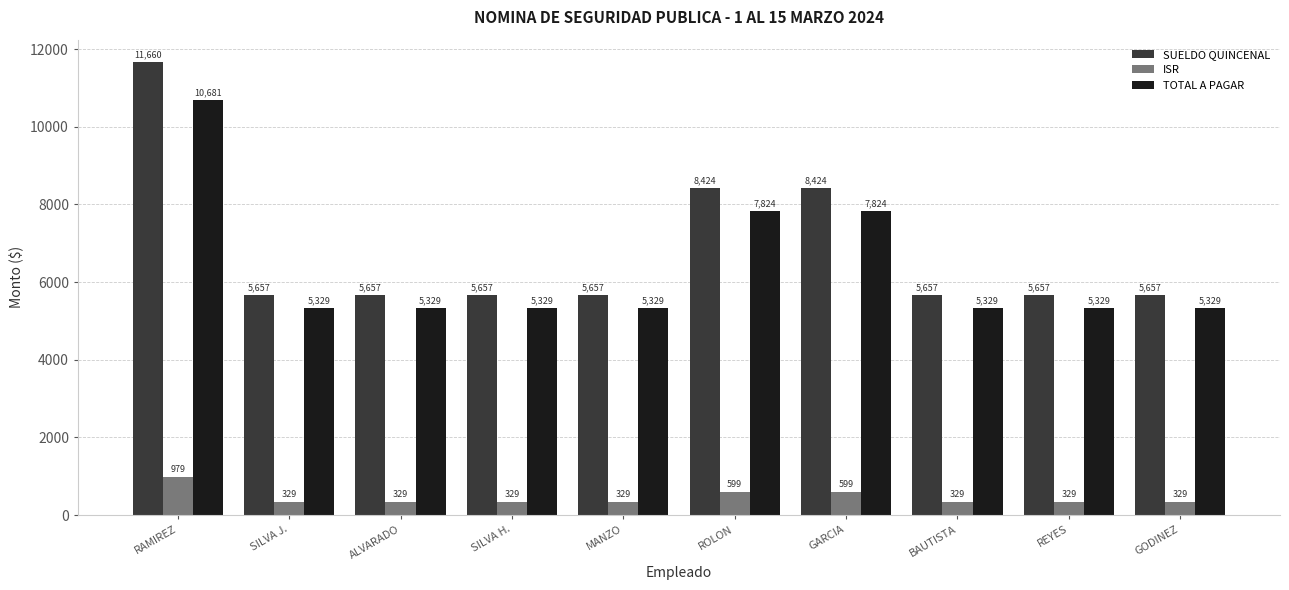

What is the sum of the TOTAL A PAGAR values at ALVARADO and SILVA H.?

10657.4